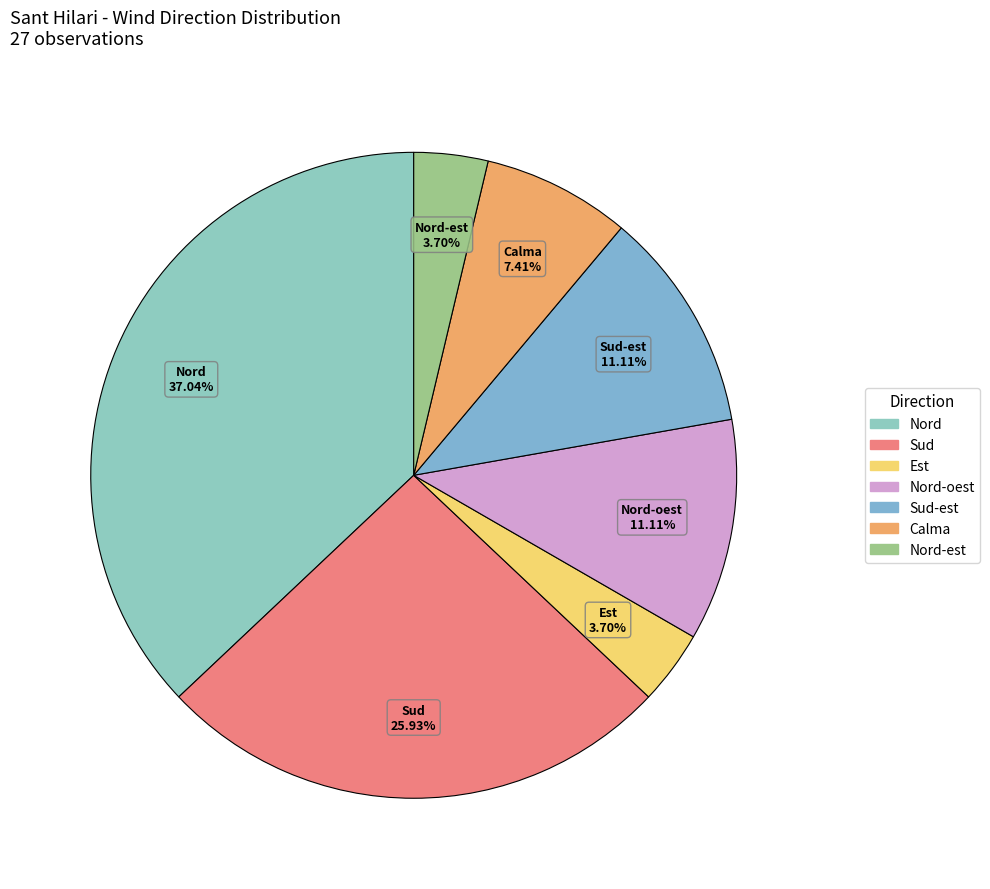

To the nearest percent, what is the average slice percentage?

14%